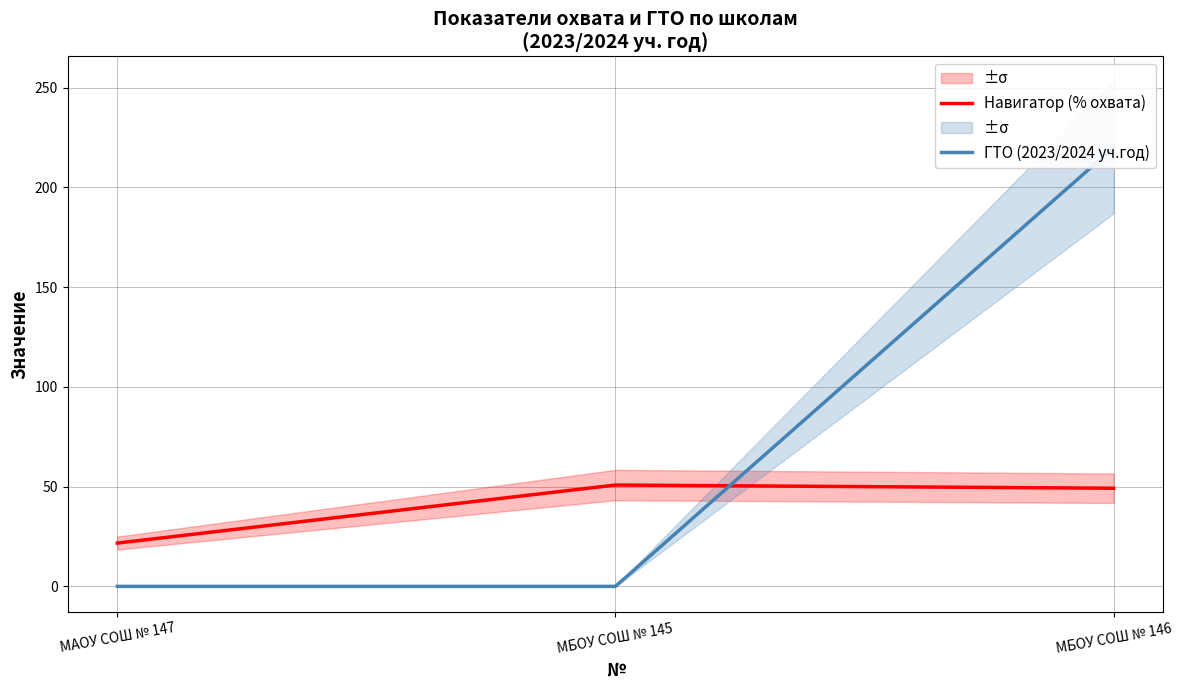

Reading left to right, extract all data points from this chart.

Навигатор (% охвата): МАОУ СОШ № 147=21.7	МБОУ СОШ № 145=50.8	МБОУ СОШ № 146=49.2
ГТО (2023/2024 уч.год): МАОУ СОШ № 147=0.0	МБОУ СОШ № 145=0.0	МБОУ СОШ № 146=220.0